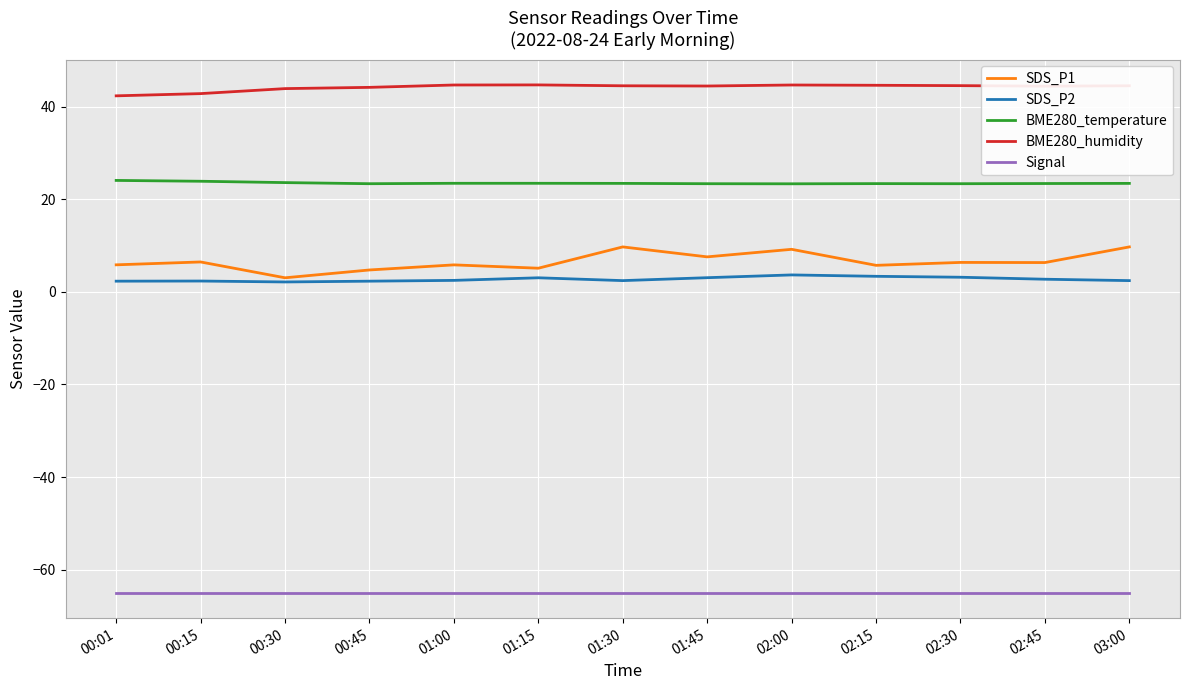

Is it true that BME280_humidity equals 42.8 at 00:15?

True